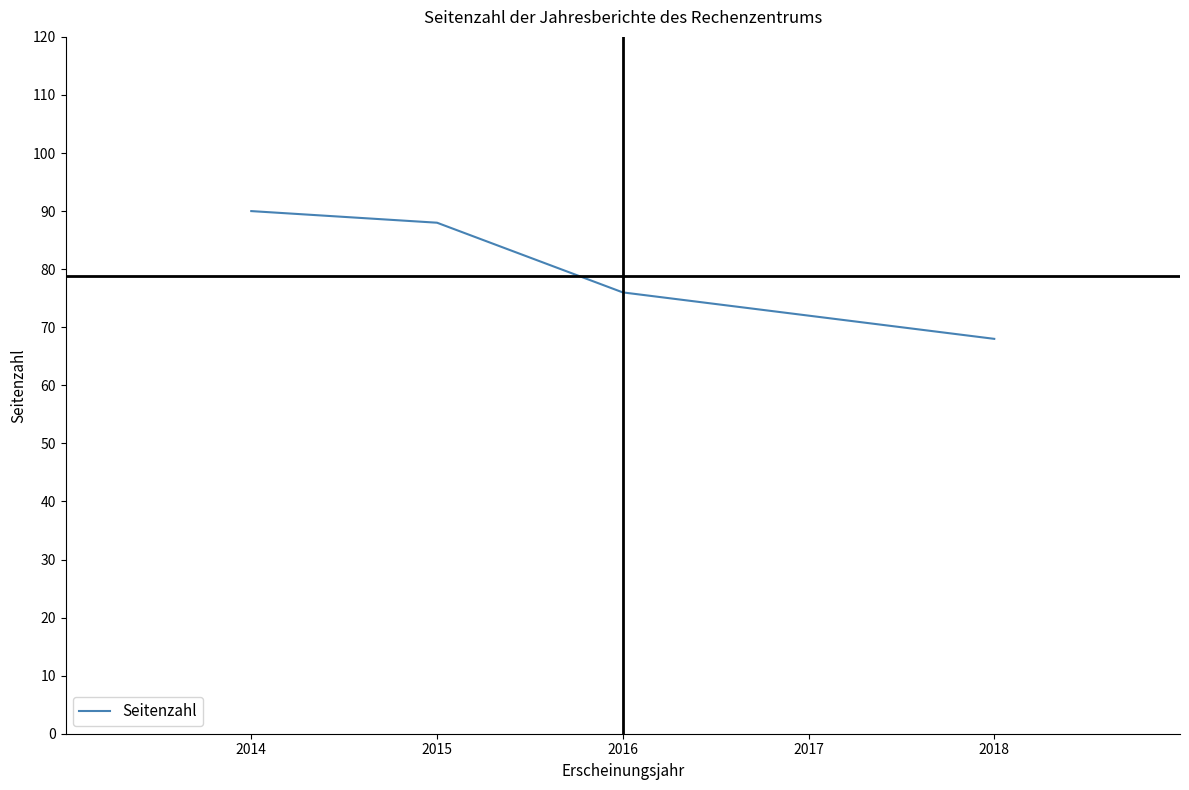

Approximately how many times larger is the value at 2017 compared to 2018?

1.1